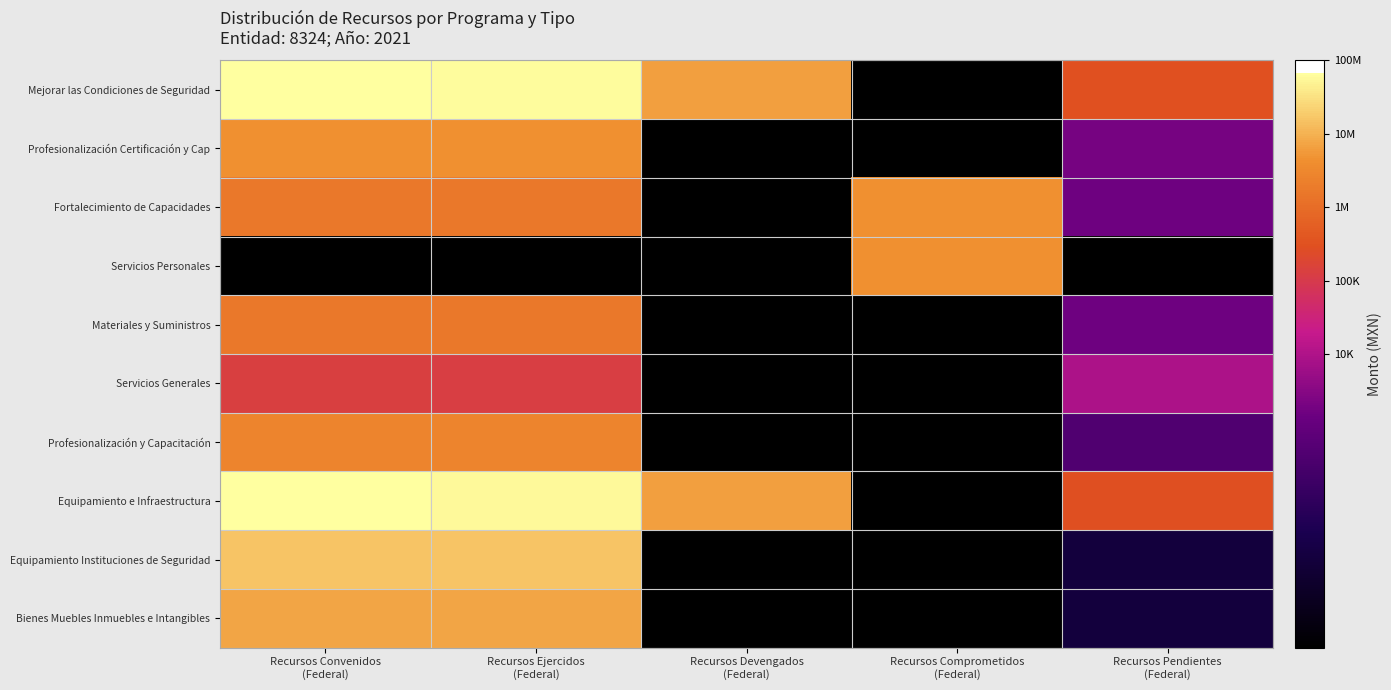

Rank the series by their maximum value, from highest to lowest.

Mejorar las Condiciones de Seguridad, Equipamiento e Infraestructura, Equipamiento Instituciones de Seguridad, Bienes Muebles Inmuebles e Intangibles, Fortalecimiento de Capacidades, Servicios Personales, Profesionalización Certificación y Cap, Profesionalización y Capacitación, Materiales y Suministros, Servicios Generales